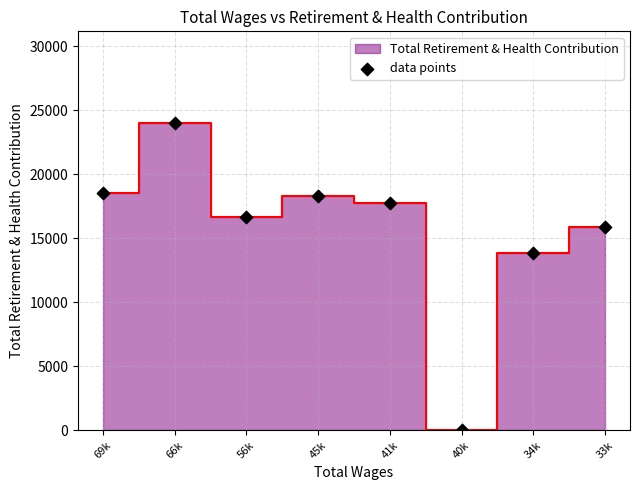

What Y value in the scatter plot is closest to 11988?

13828